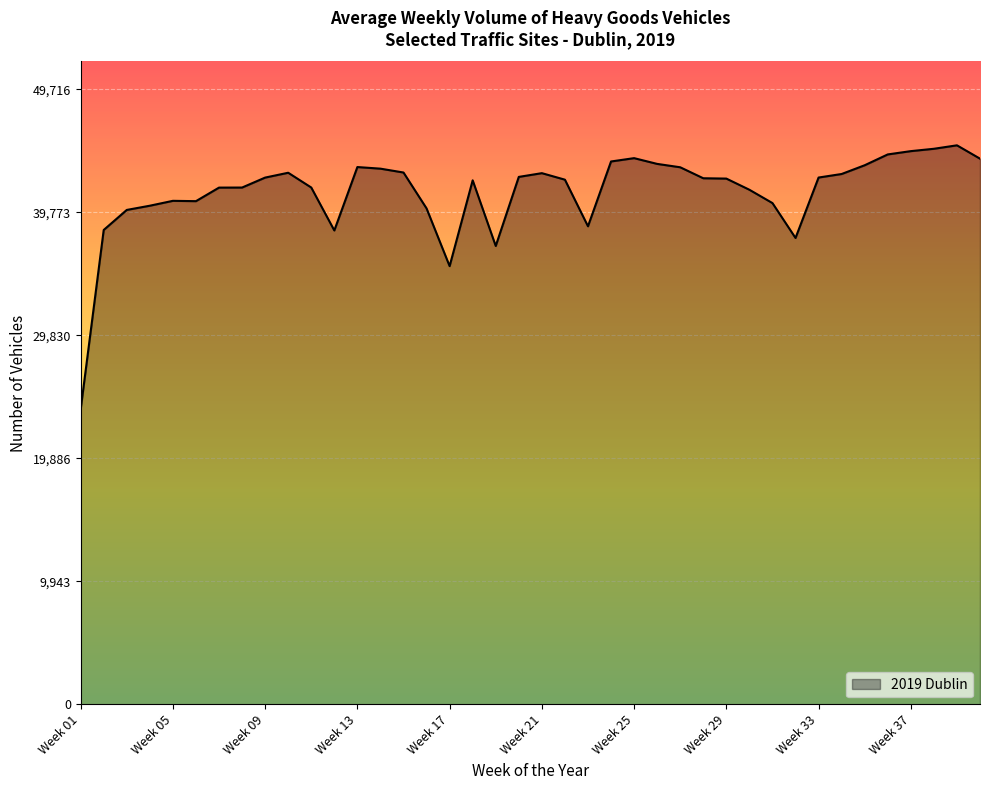

What is the smallest value displayed?

23838